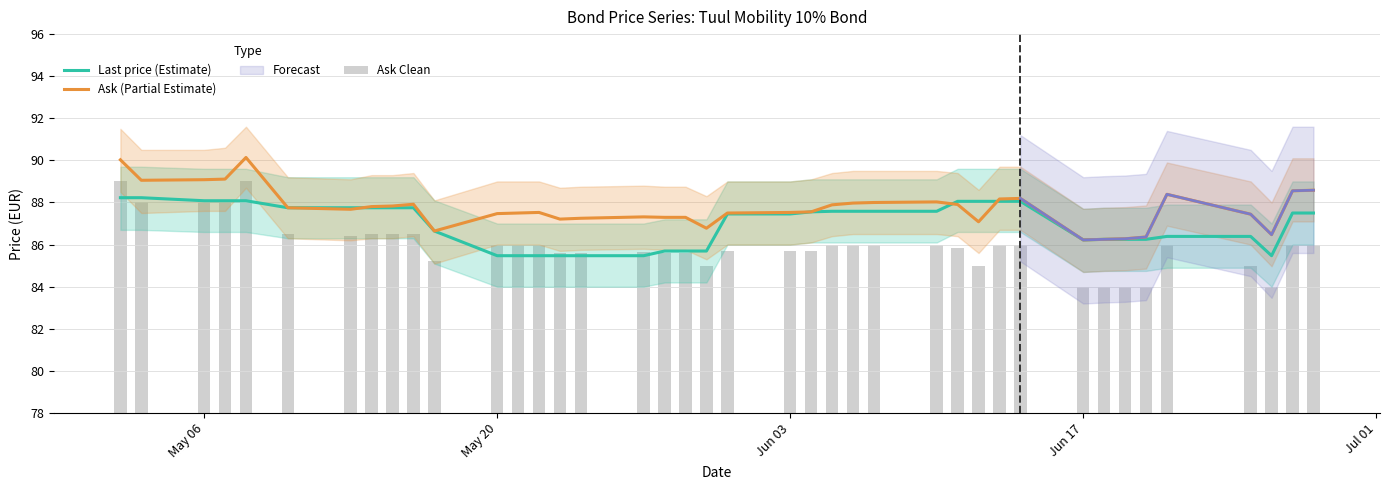

The Ask Clean series shows 118.8 at 33. True or false?

False